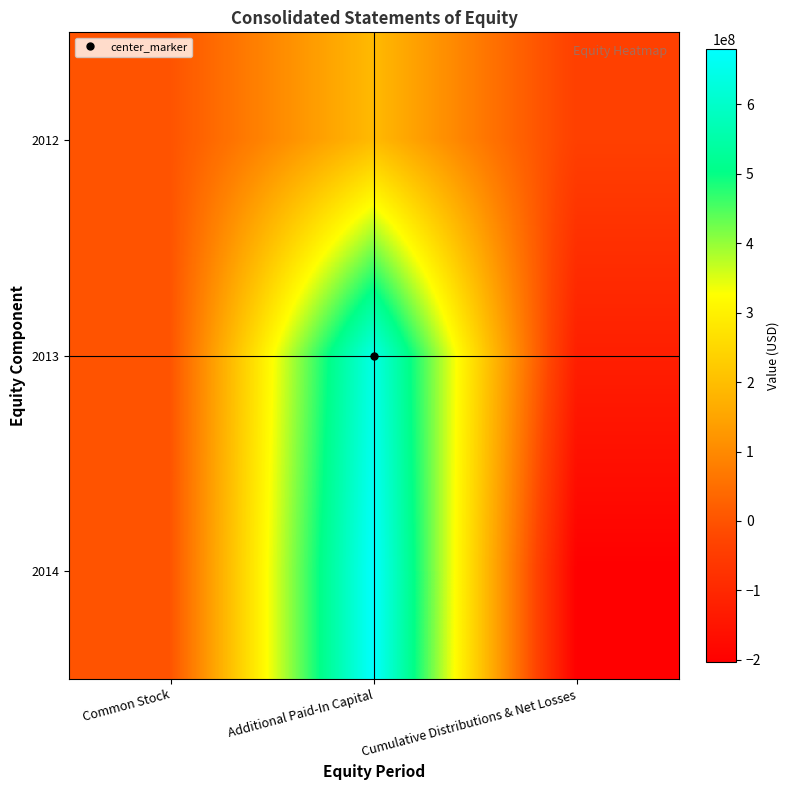

What is the minimum value shown in the chart?

-203843497